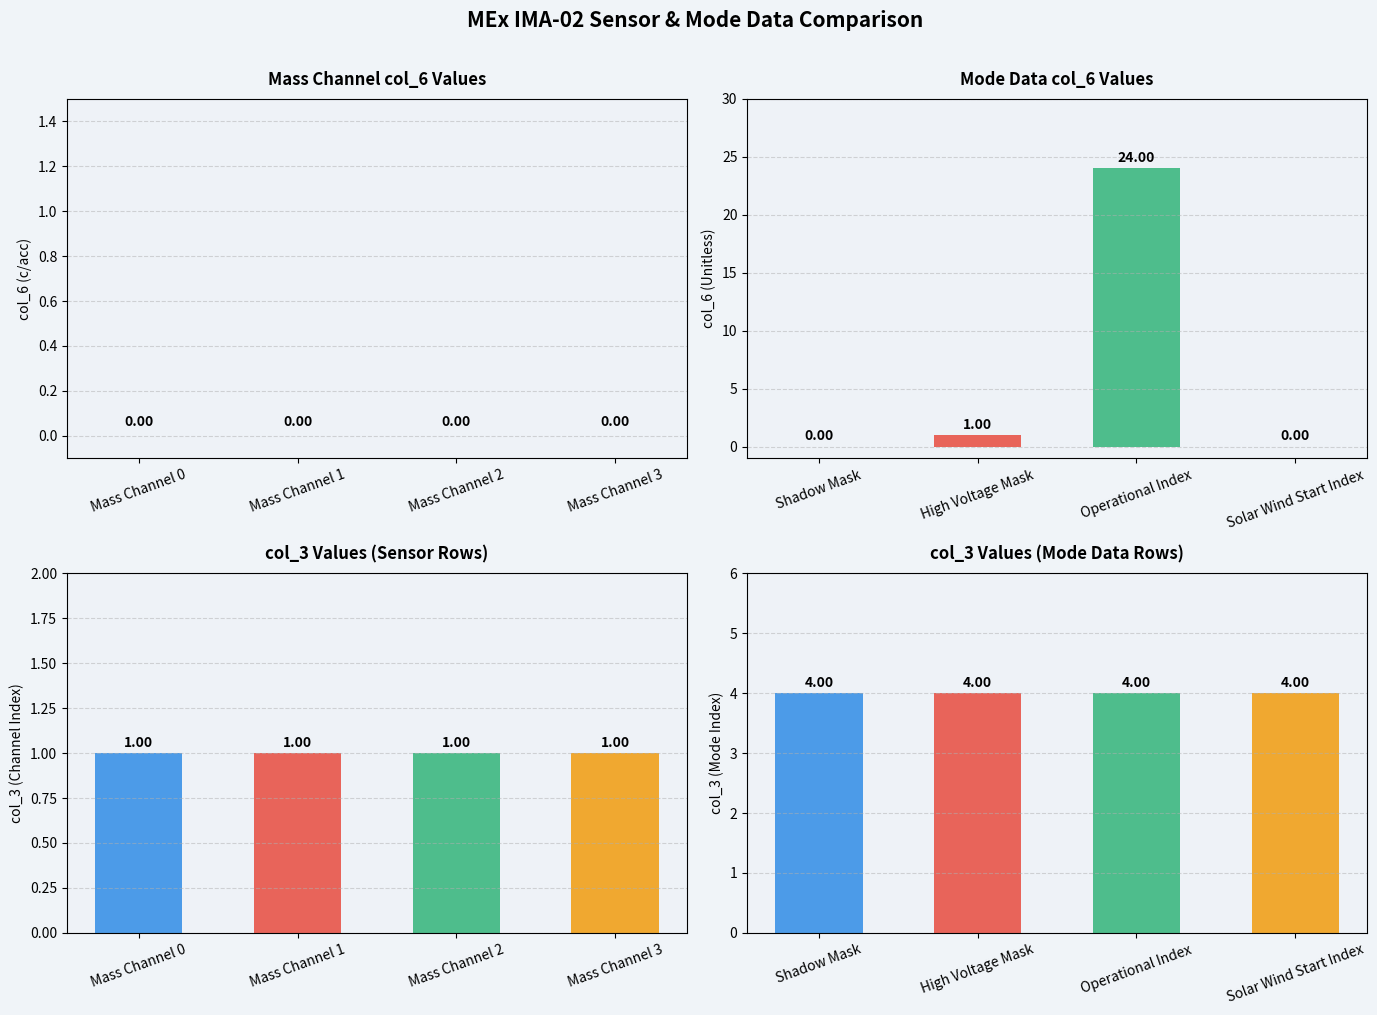

At how many categories does at least one series exceed 9?

1